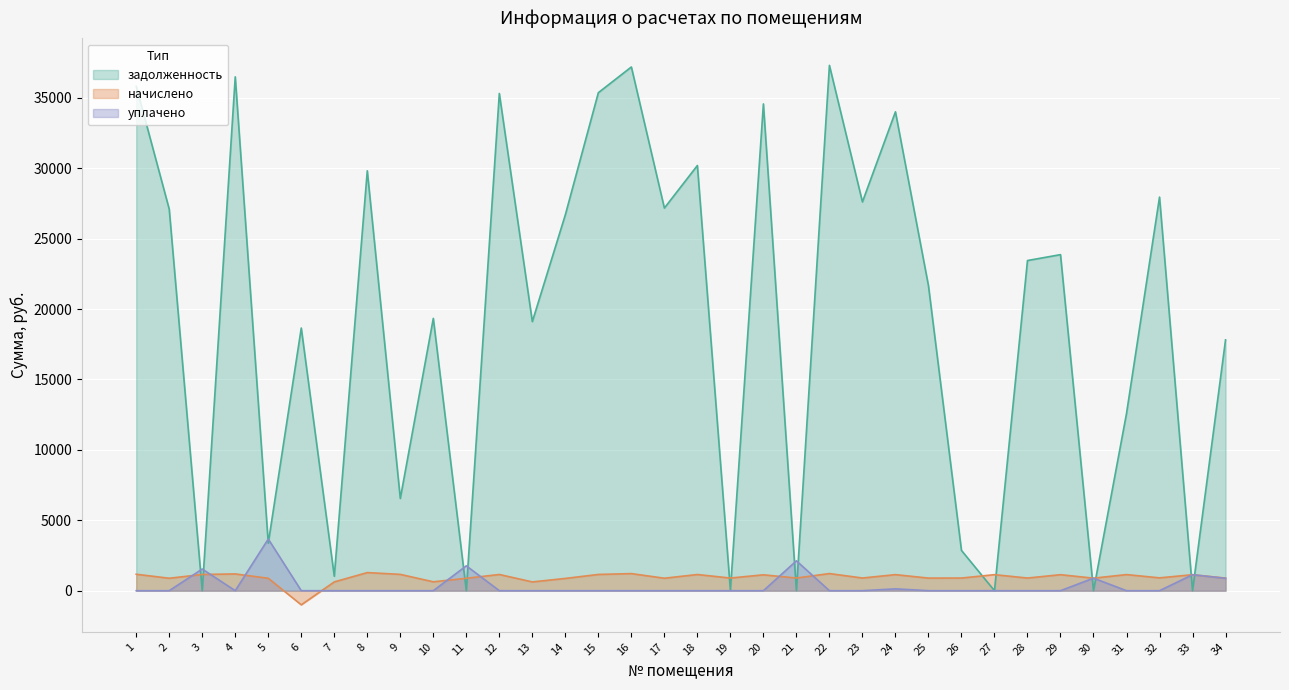

The уплачено series shows 0.0 at 6. True or false?

True